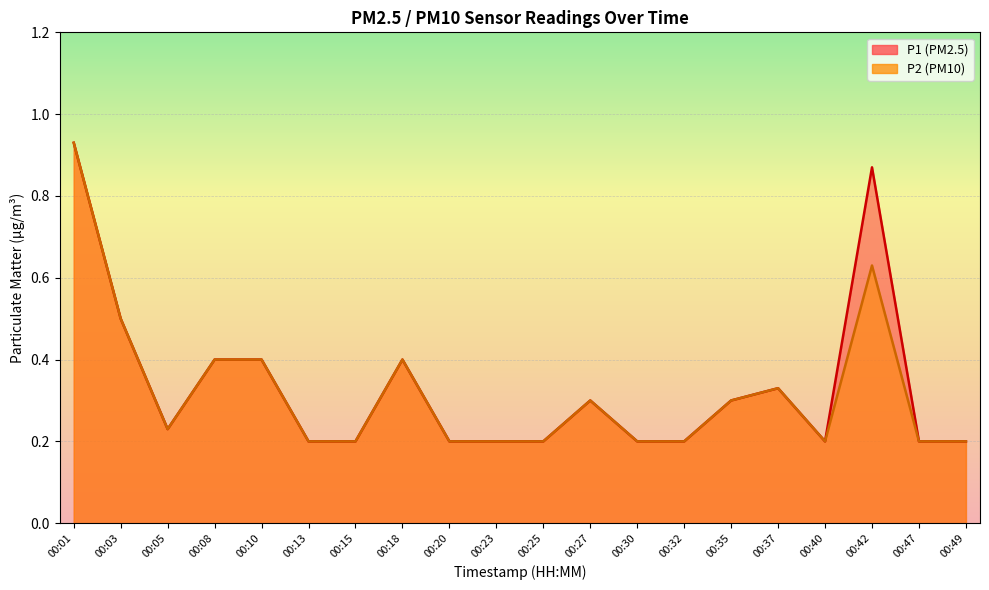

What is the value of the P2 point at the 16th from the left?

0.3